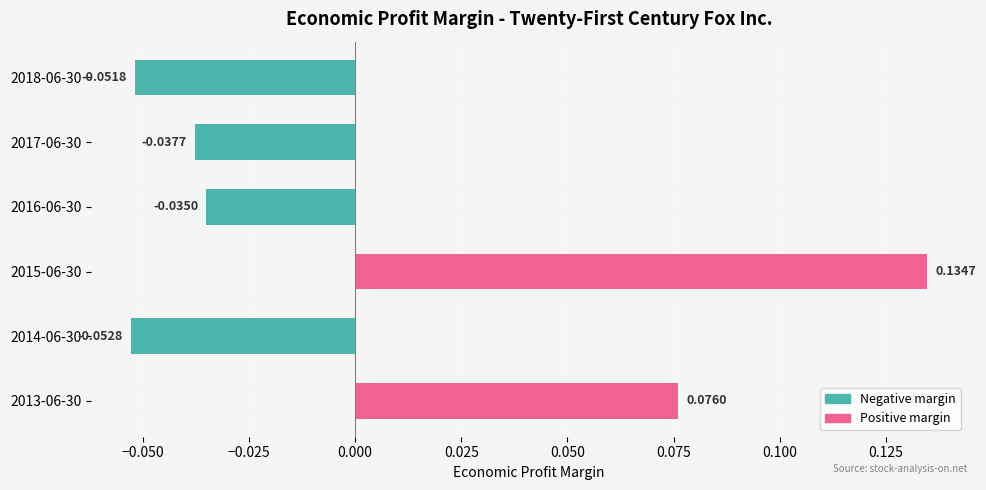

How many negative values are there?

4